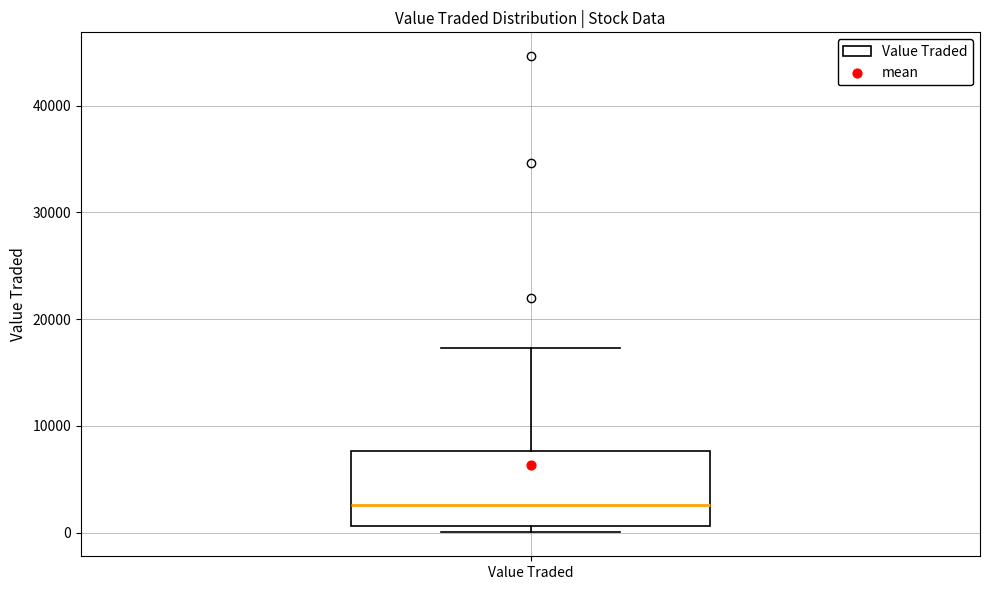

Transcribe this box plot: give where the median line is, the range the box spans, and where the two whiskers end, as read against the y-axis. The values are not printed on the chart, so give them approximately, as read against the axis.

median 3000, box 1000 to 8000, whiskers 0 to 17000